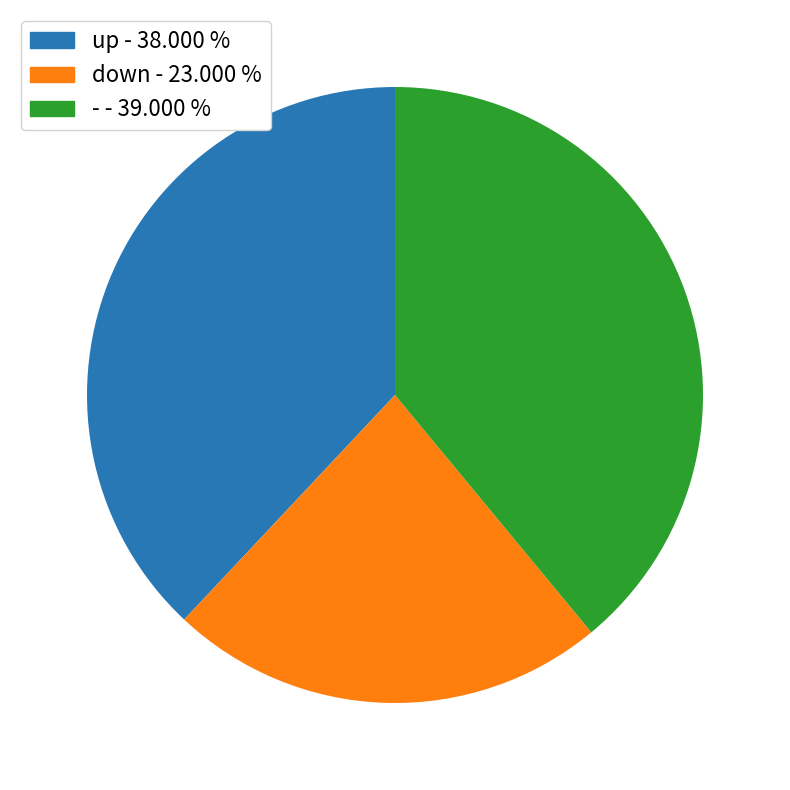

The up slice represents 38% of the pie. True or false?

True